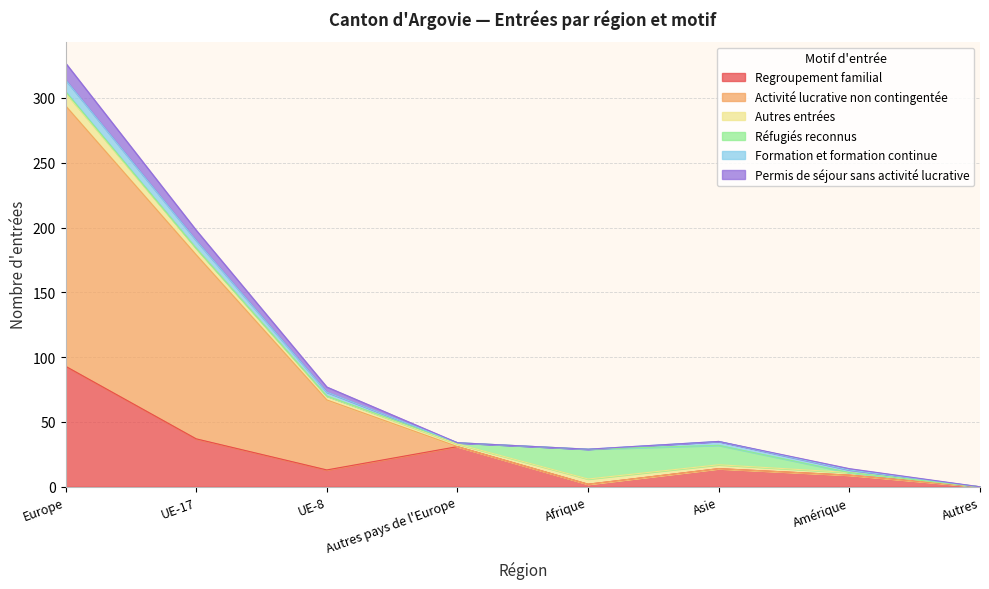

What is the approximate value of Regroupement familial at Europe?

93